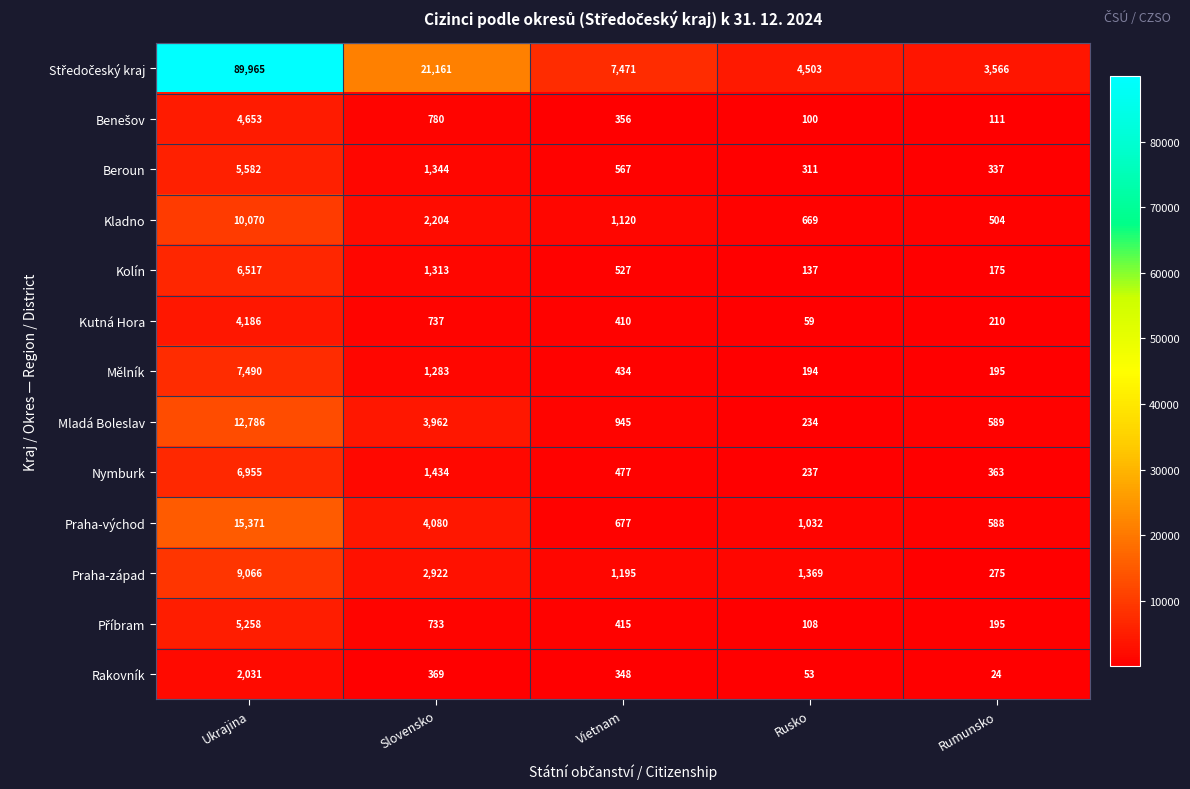

What is the difference between the second highest and minimum values in the Kutná Hora series?

678